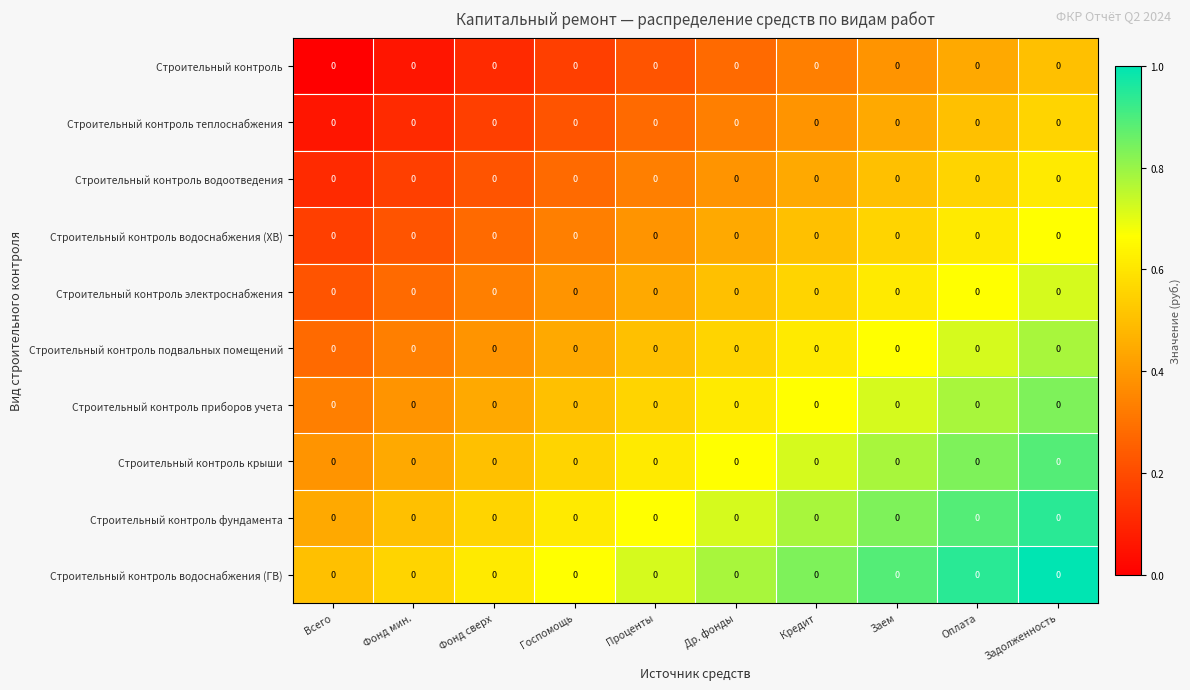

Which has a higher value, Всего or Задолженность?

Задолженность